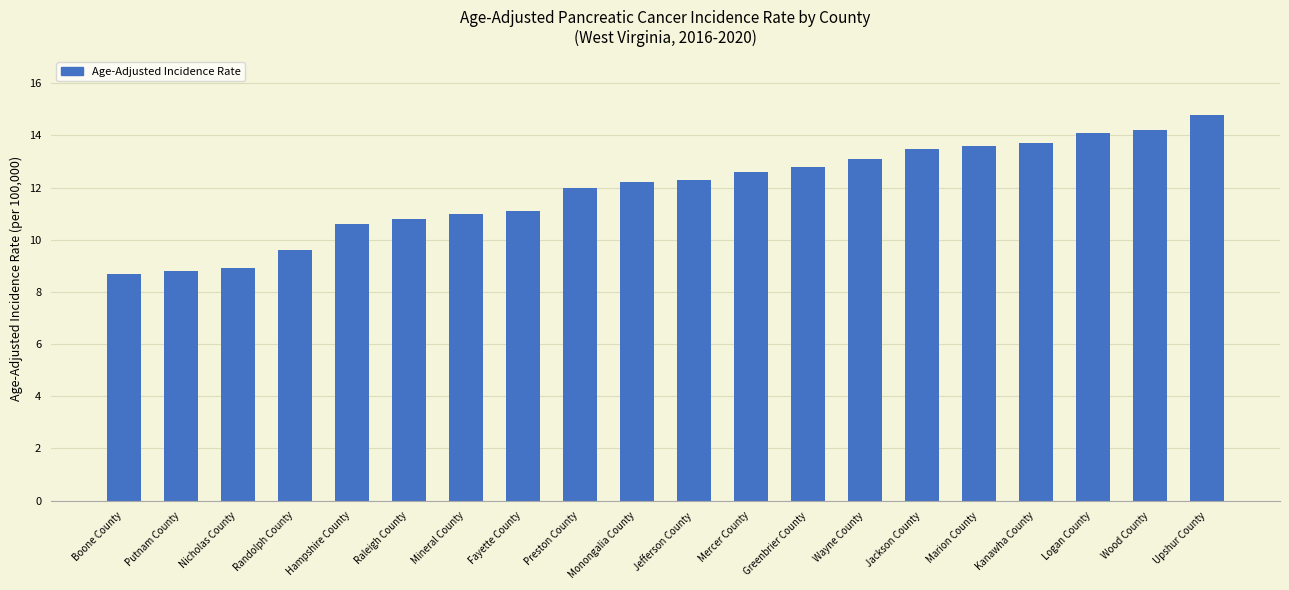

How many bars are there in total?

20